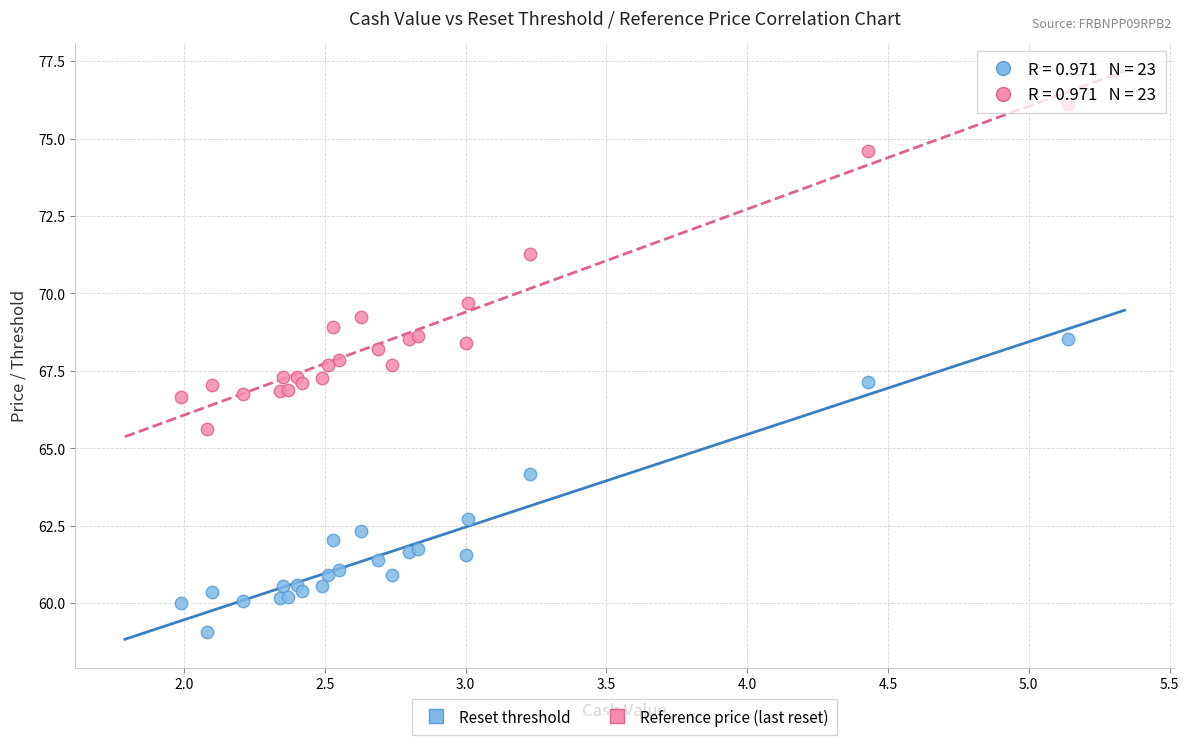

Which series has the largest Y range (max minus min)?

Reference price (last reset)